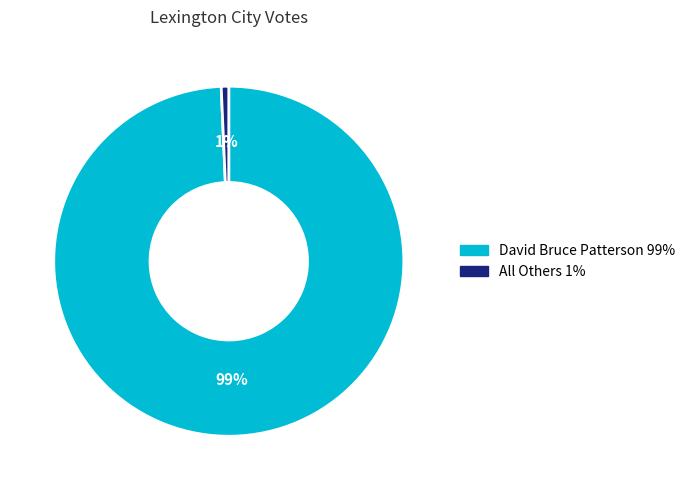

Which slice is the smallest?

All Others